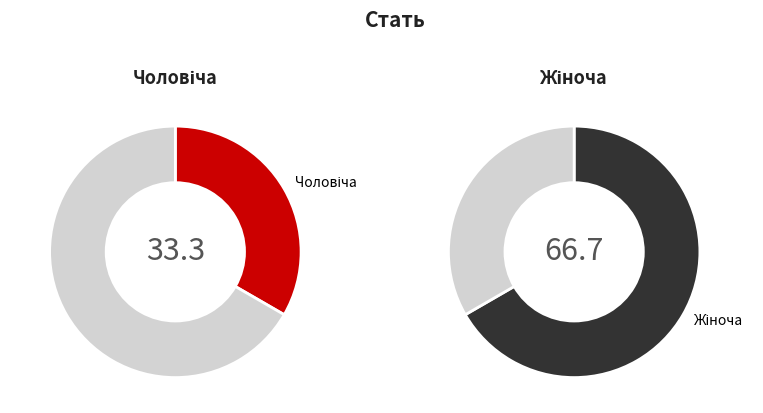

How many slices are in this pie chart?

2